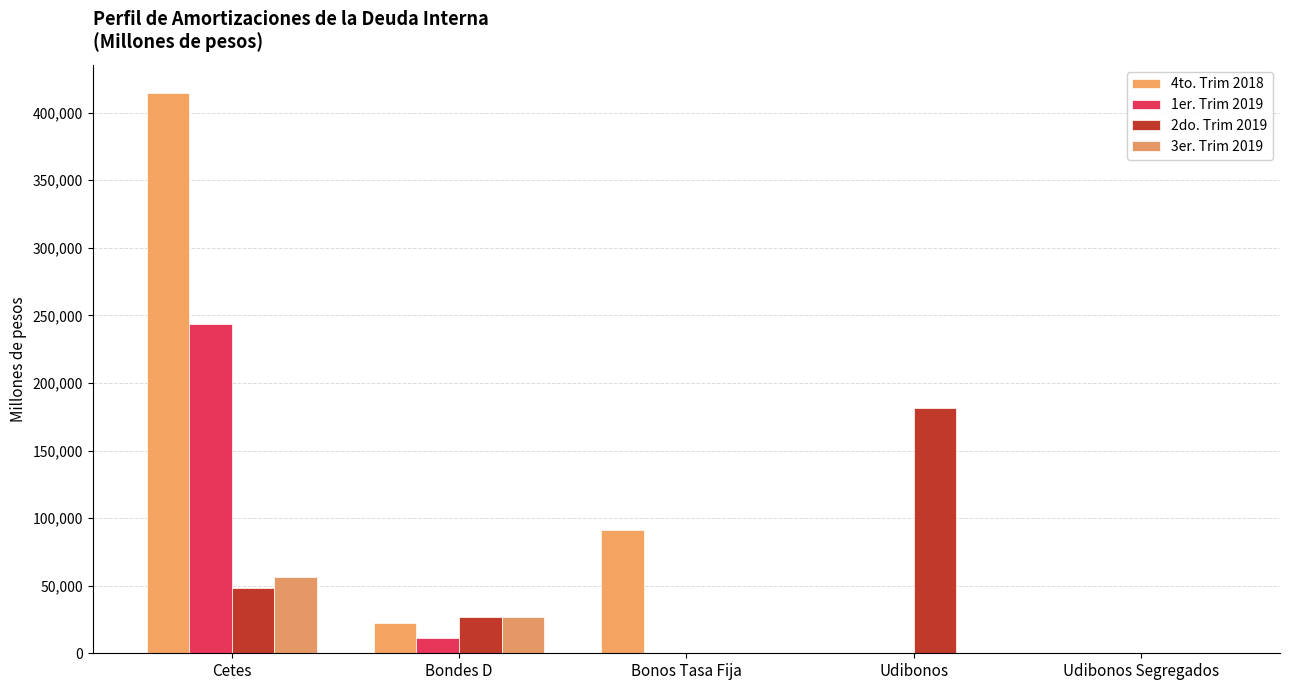

Reading left to right, list all the values displayed in this chart.

4to. Trim 2018: Cetes=414686.5	Bondes D=22200.9	Bonos Tasa Fija=91276.0	Udibonos=0.0	Udibonos Segregados=40.3
1er. Trim 2019: Cetes=243915.2	Bondes D=11511.2	Bonos Tasa Fija=0.0	Udibonos=0.0	Udibonos Segregados=0.0
2do. Trim 2019: Cetes=48022.4	Bondes D=27002.1	Bonos Tasa Fija=0.0	Udibonos=181165.5	Udibonos Segregados=39.8
3er. Trim 2019: Cetes=56665.5	Bondes D=27071.5	Bonos Tasa Fija=0.0	Udibonos=0.0	Udibonos Segregados=0.0